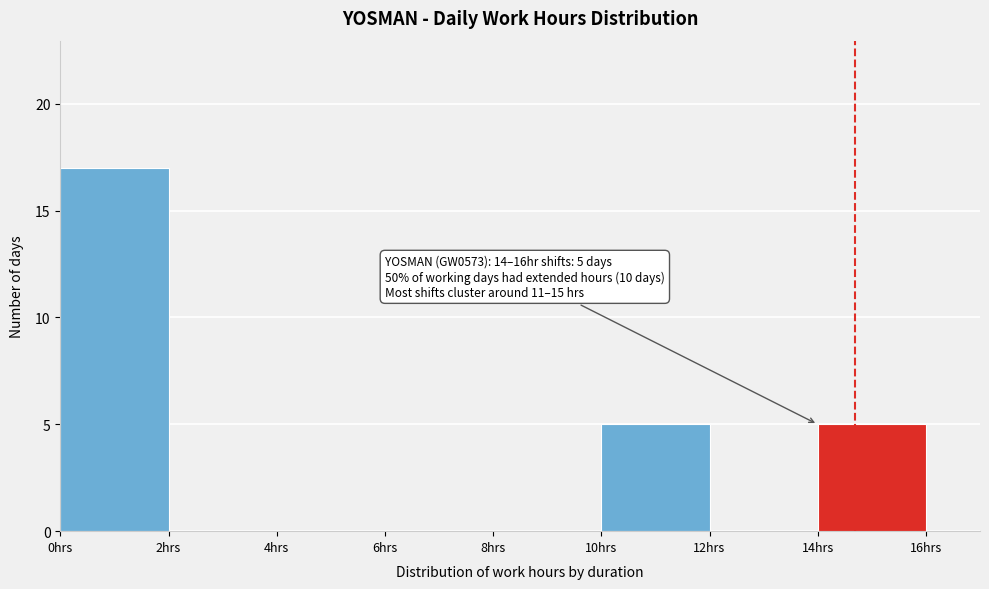

Which range on the x-axis has the tallest bar?

0 to 2